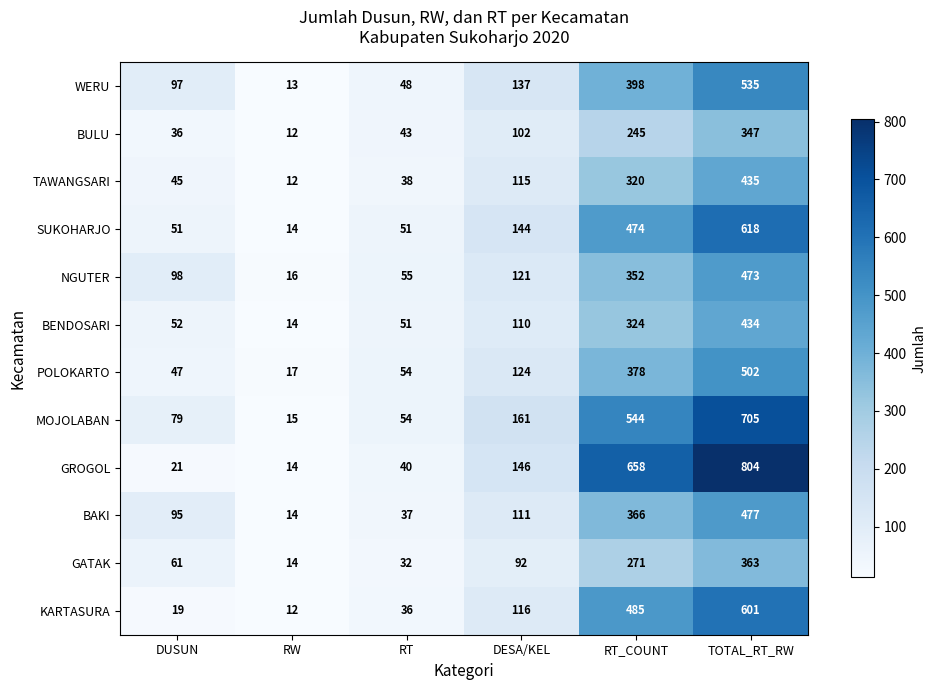

List the series in order of their peak value, highest first.

GROGOL, MOJOLABAN, SUKOHARJO, KARTASURA, WERU, POLOKARTO, BAKI, NGUTER, TAWANGSARI, BENDOSARI, GATAK, BULU